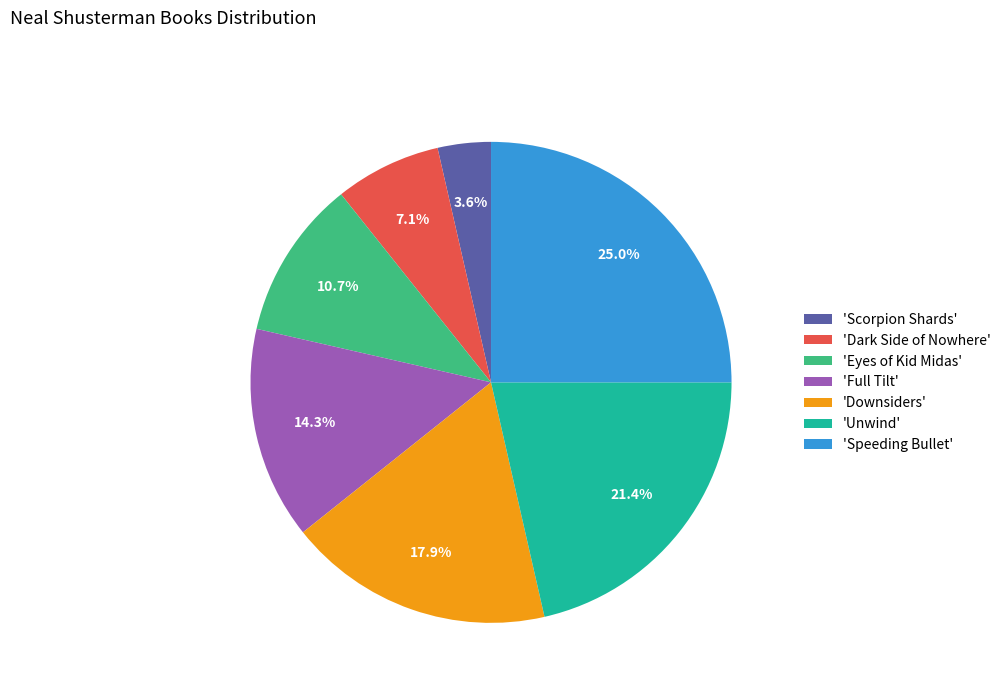

What is the largest slice in the pie chart?

'Speeding Bullet'